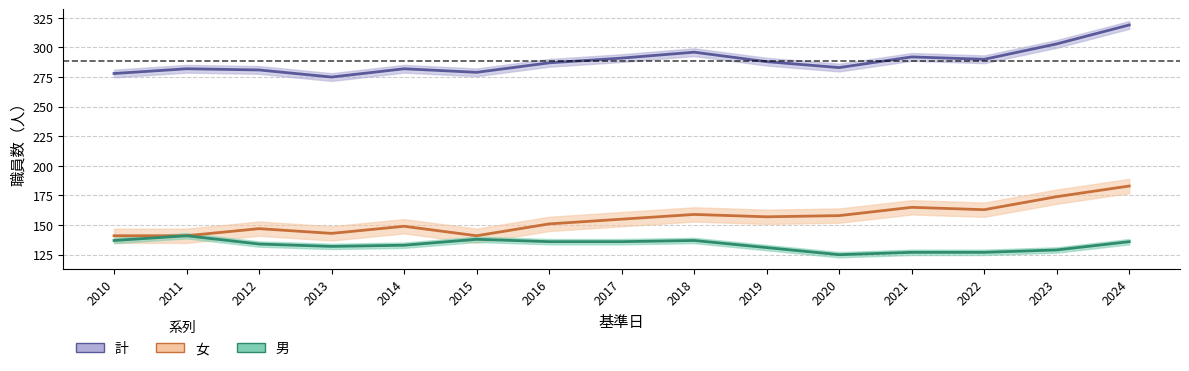

Is it true that male equals 46 at 2020?

False